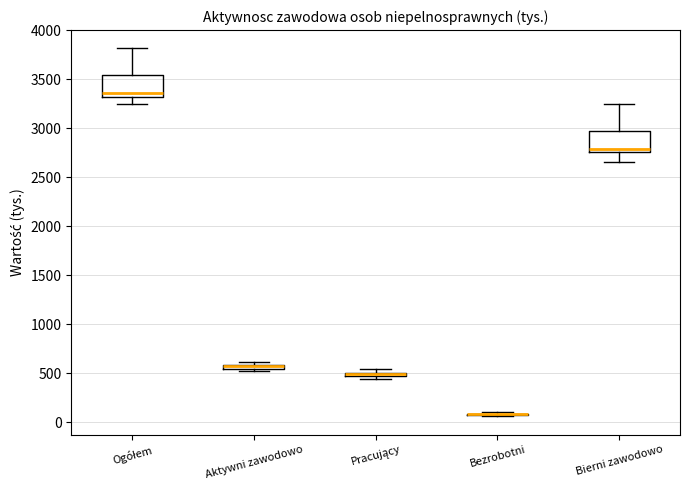

Where is the upper edge of the box for Pracujący on the y-axis? The values are not printed on the chart, so give them approximately, as read against the axis.

500